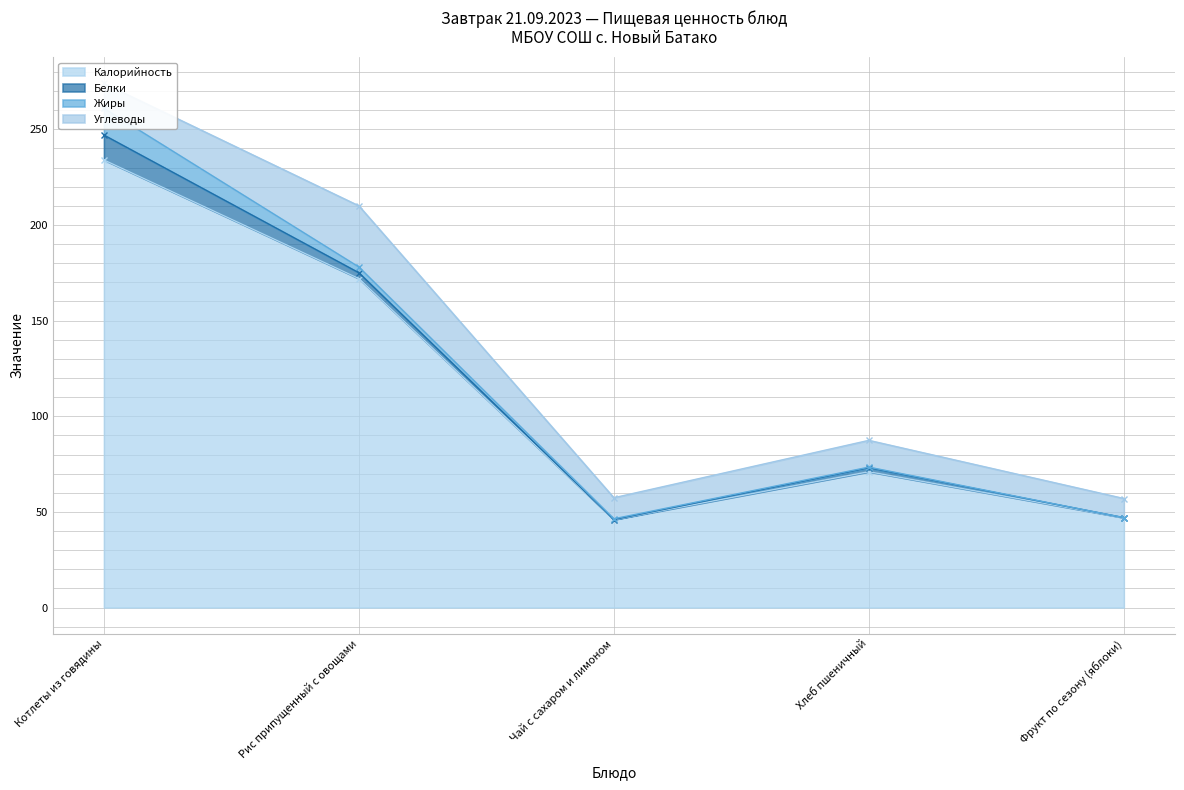

List the series in order of their peak value, lowest first.

Белки, Жиры, Углеводы, Калорийность